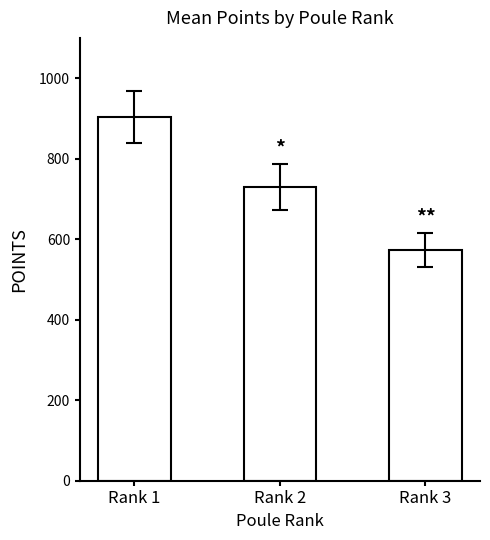

Is it true that the value at Rank 3 is 573.2?

True